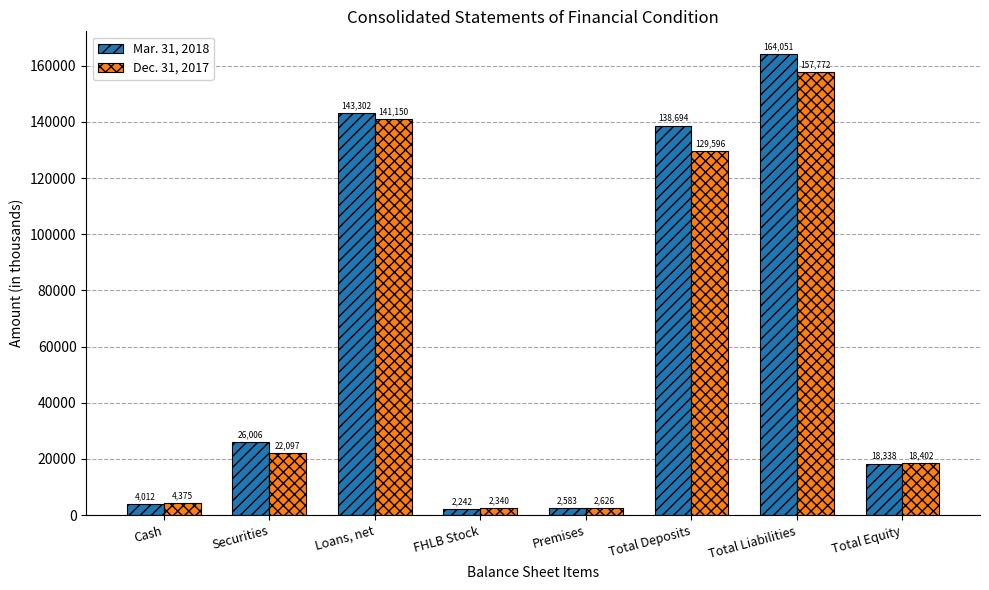

At how many categories does at least one series exceed 99210?

3